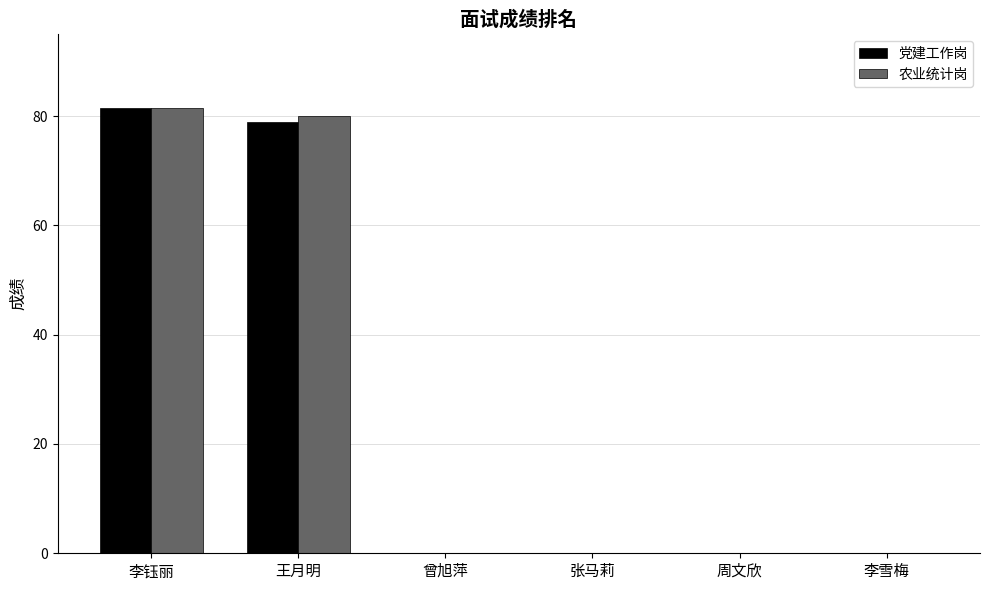

At which label does 党建工作岗 reach its peak?

李钰丽